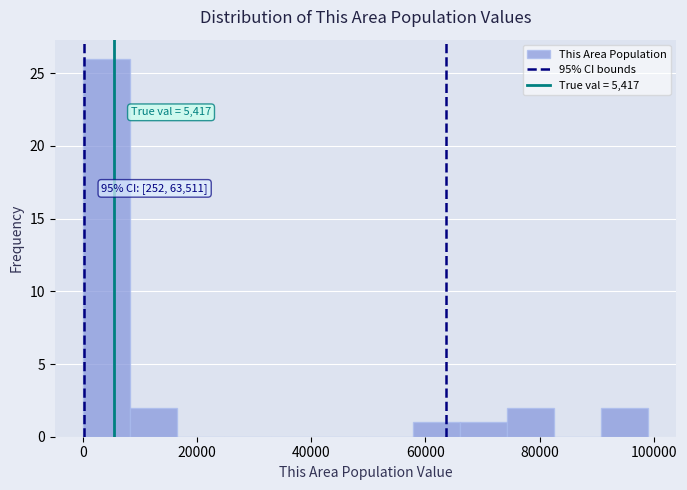

Which range on the x-axis has the tallest bar?

0 to 8000